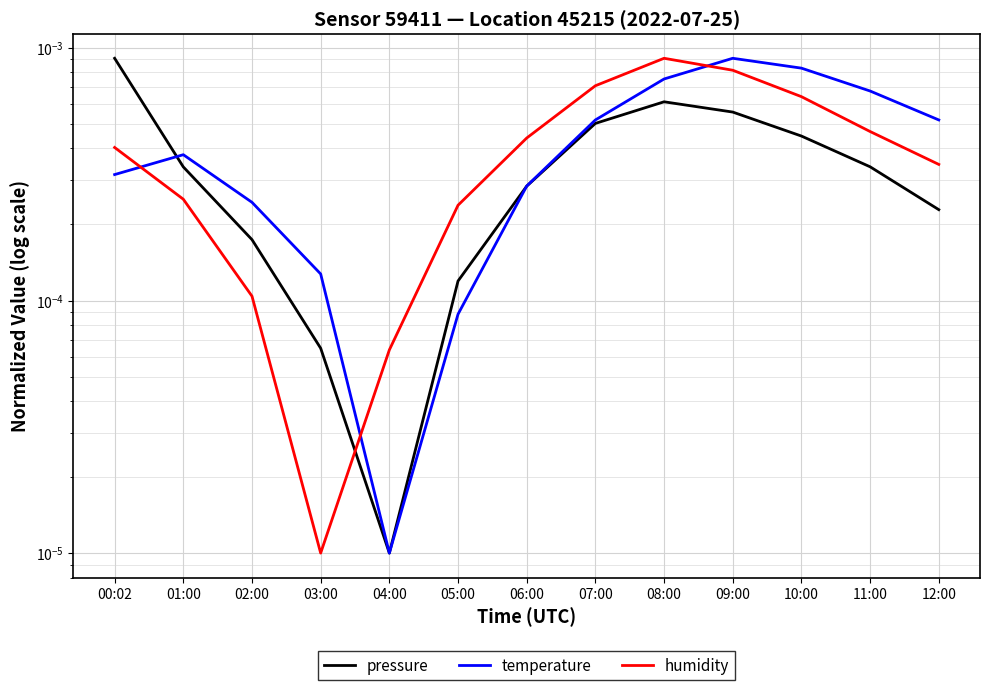

The value of temperature at 04:00 is 0.0. True or false?

False